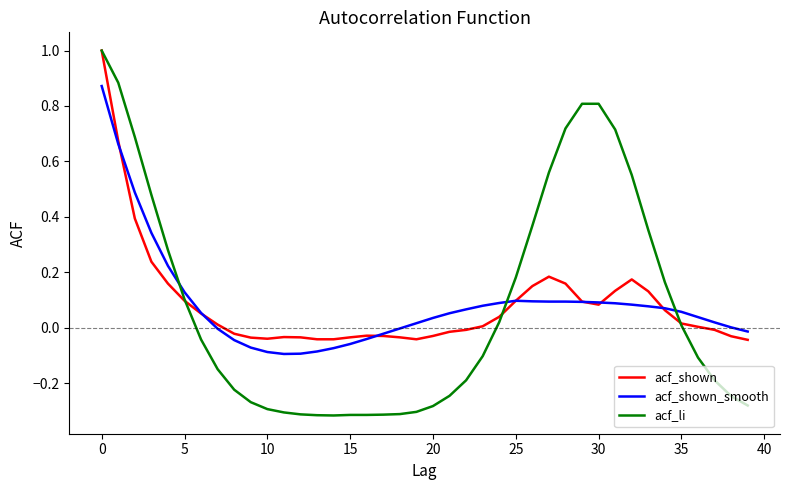

Which series has the widest spread of values?

acf_li